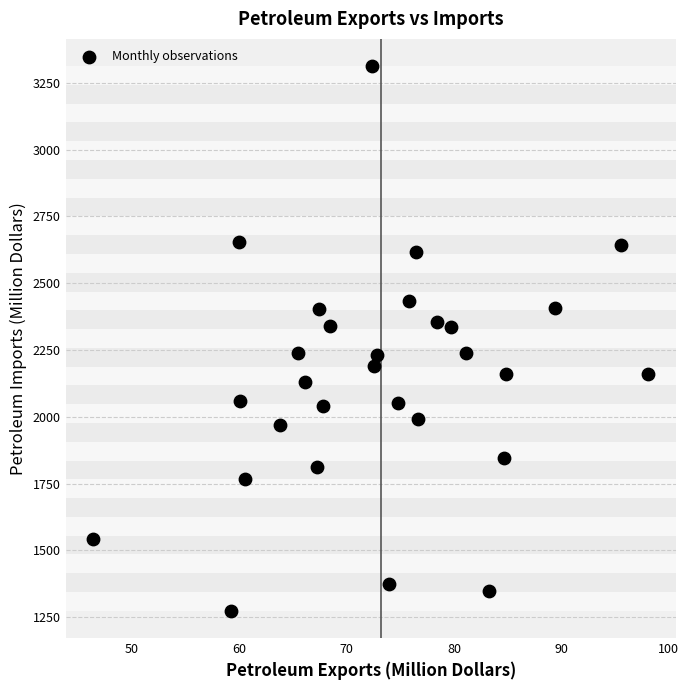

What is the range of Y values (max minus min)?

2039.5